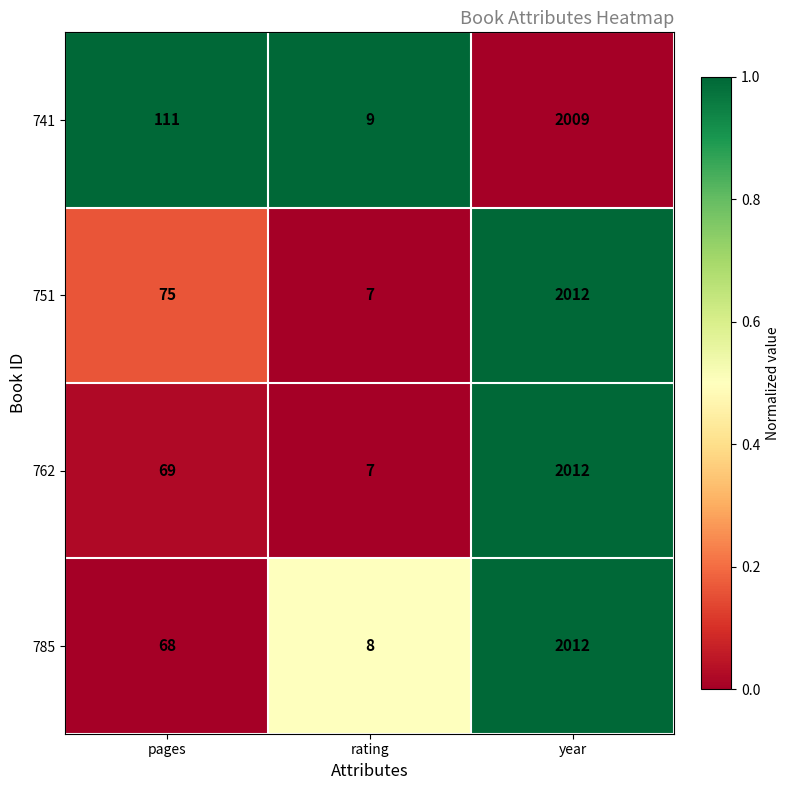

What is the difference between the second highest and minimum values in the 785 series?

60